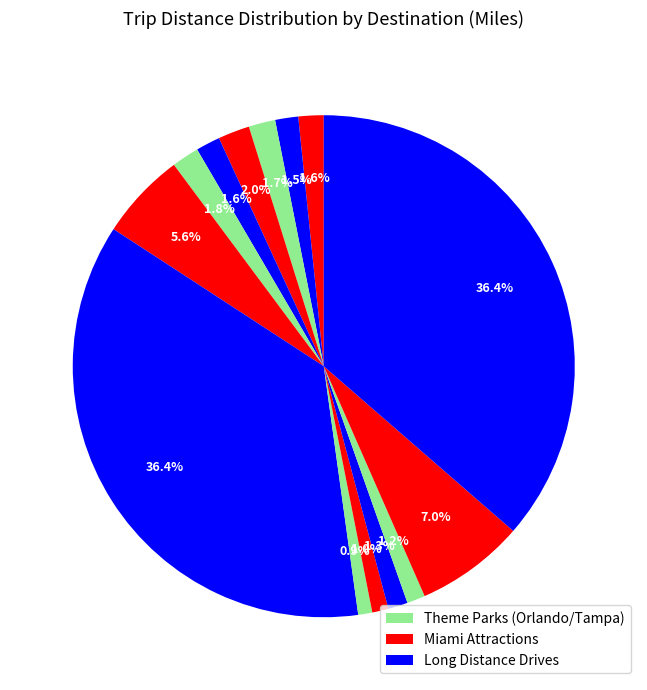

Count the number of slices in the pie.

14